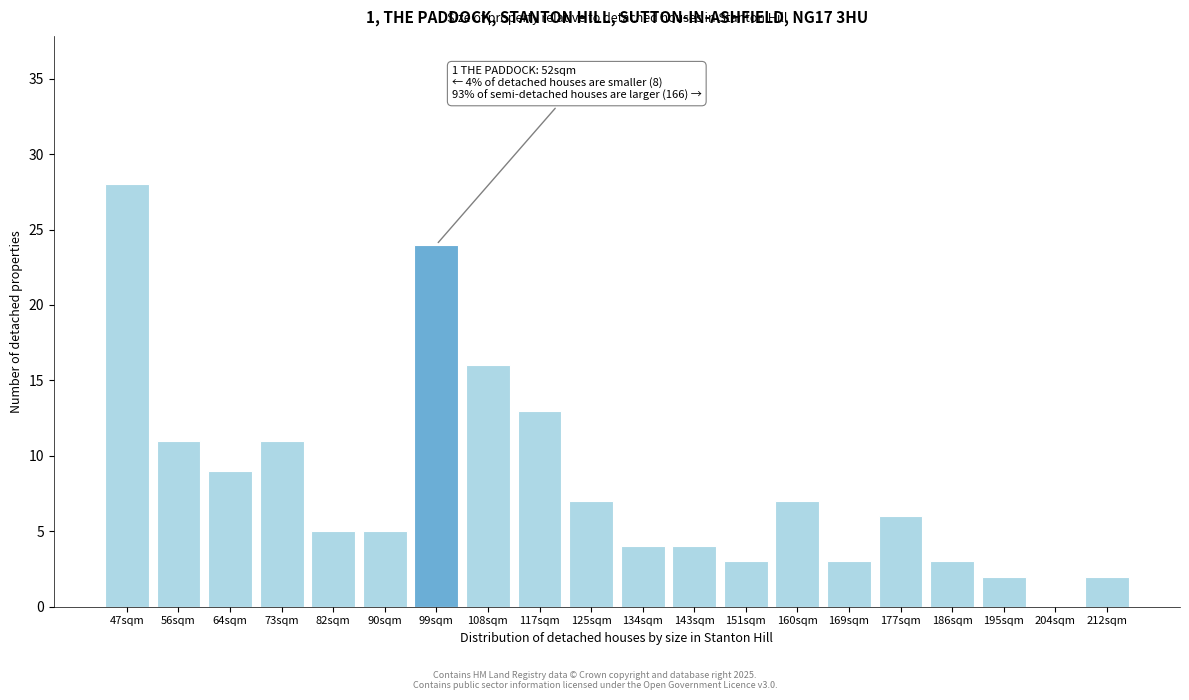

Reading right to left, what are all the values shown in this chart?

212sqm=2	204sqm=0	195sqm=2	186sqm=3	177sqm=6	169sqm=3	160sqm=7	151sqm=3	143sqm=4	134sqm=4	125sqm=7	117sqm=13	108sqm=16	99sqm=24	90sqm=5	82sqm=5	73sqm=11	64sqm=9	56sqm=11	47sqm=28